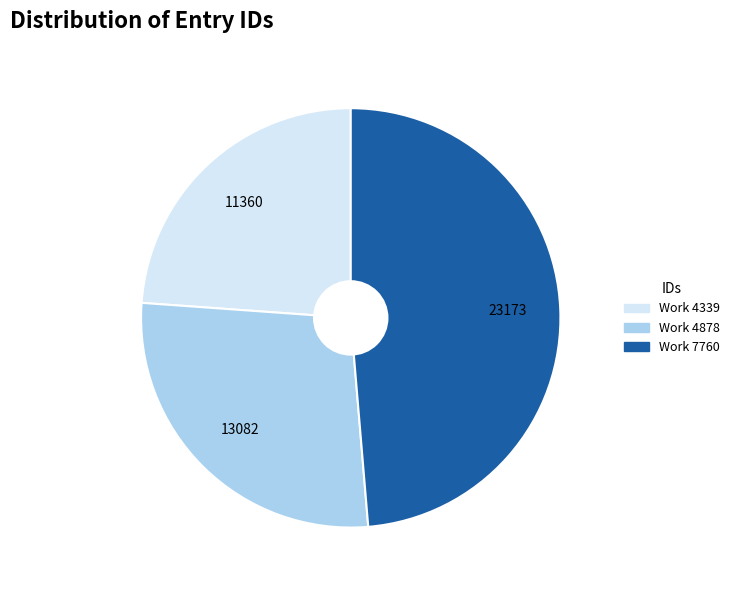

Combined, do Work 4339 and Work 7760 account for over 50%?

Yes